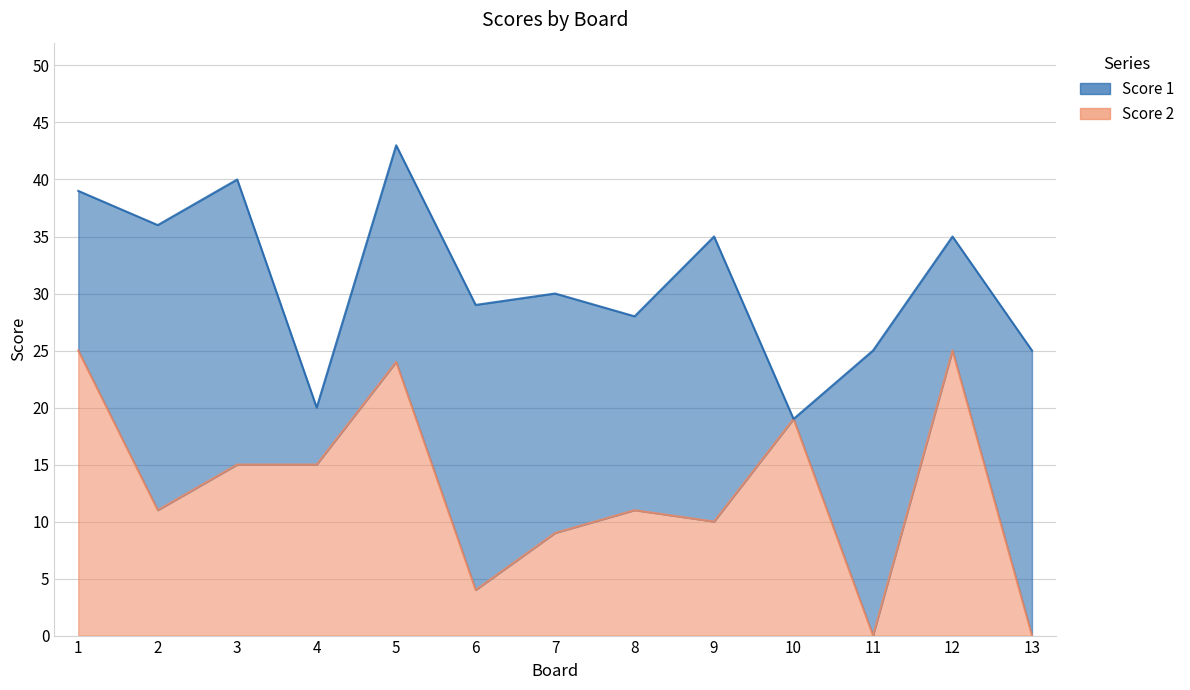

Which category has the highest value across all series?

1